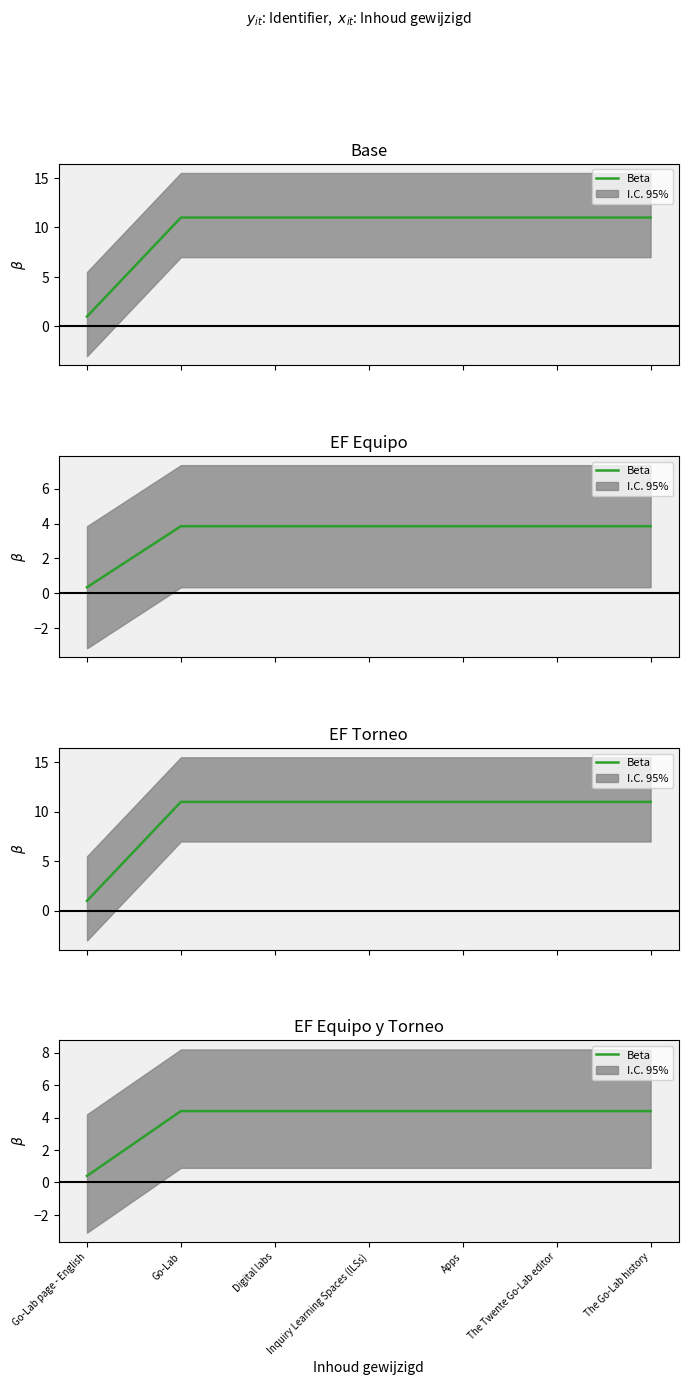

What is the label of the 7th point from the left?

The Go-Lab history